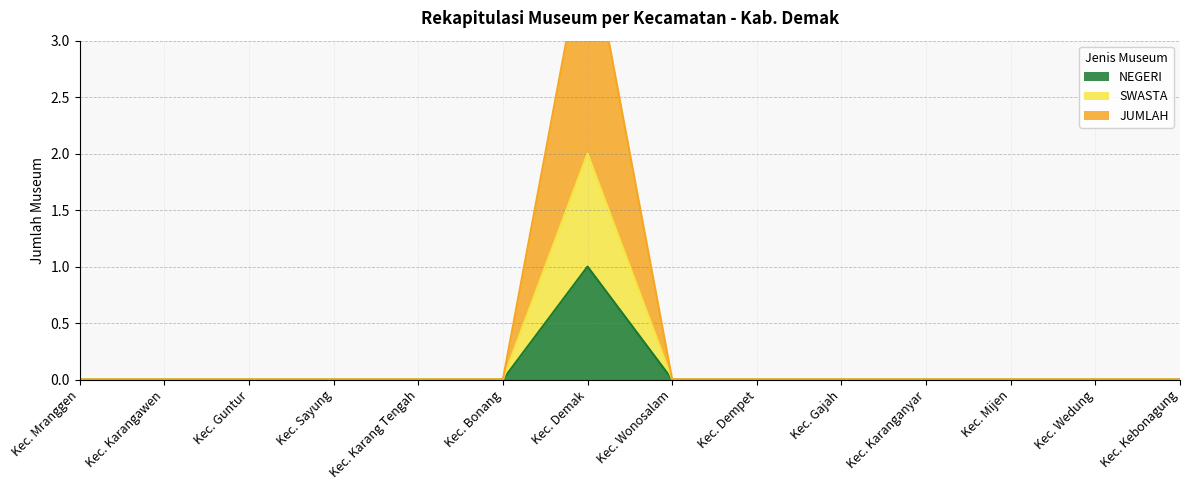

True or false: SWASTA and NEGERI cross at least once.

False